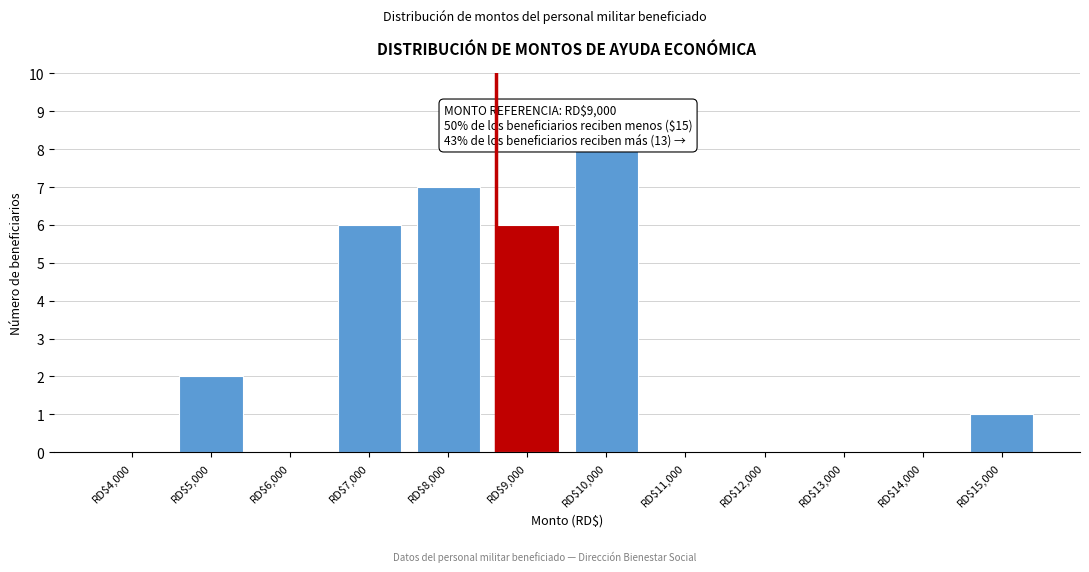

The value at RD$14,000 is 0. True or false?

True